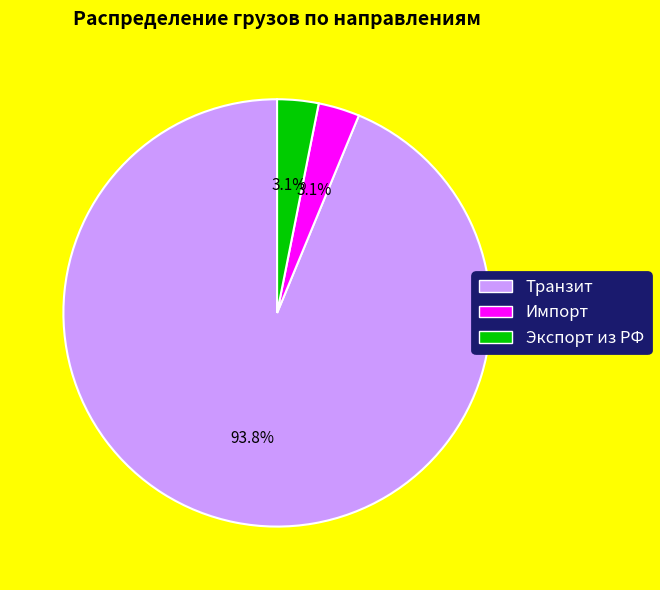

Does Экспорт из РФ account for over 50% of the chart?

No